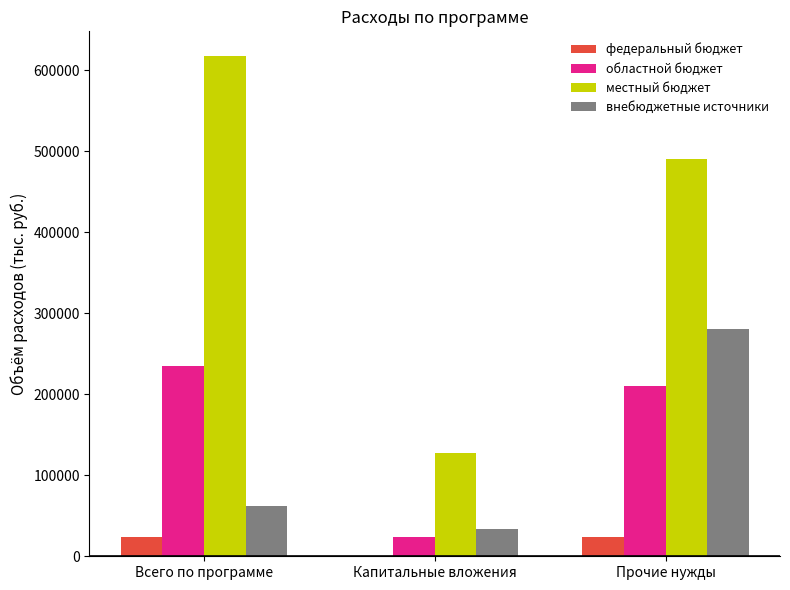

What is the sum of all областной бюджет values?

469521.0